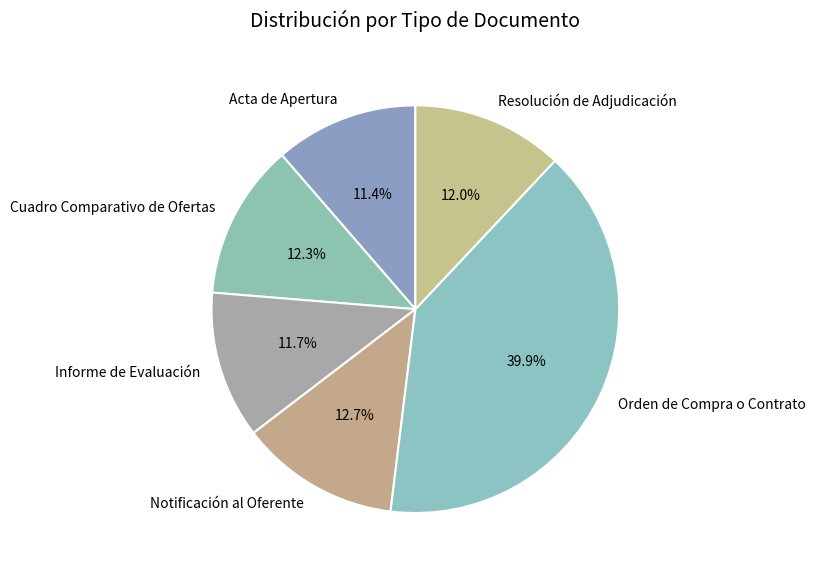

What percentage is the Notificación al Oferente slice, to the nearest percent?

13%